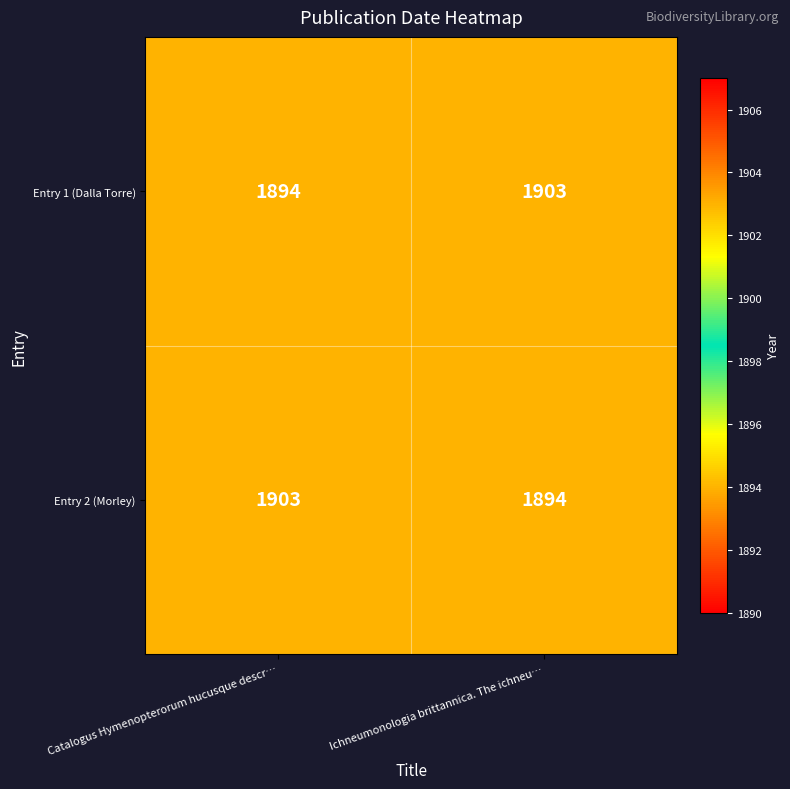

Reading left to right, what are all the values shown in this chart?

Entry 1 (Dalla Torre): 1894	1903
Entry 2 (Morley): 1903	1894